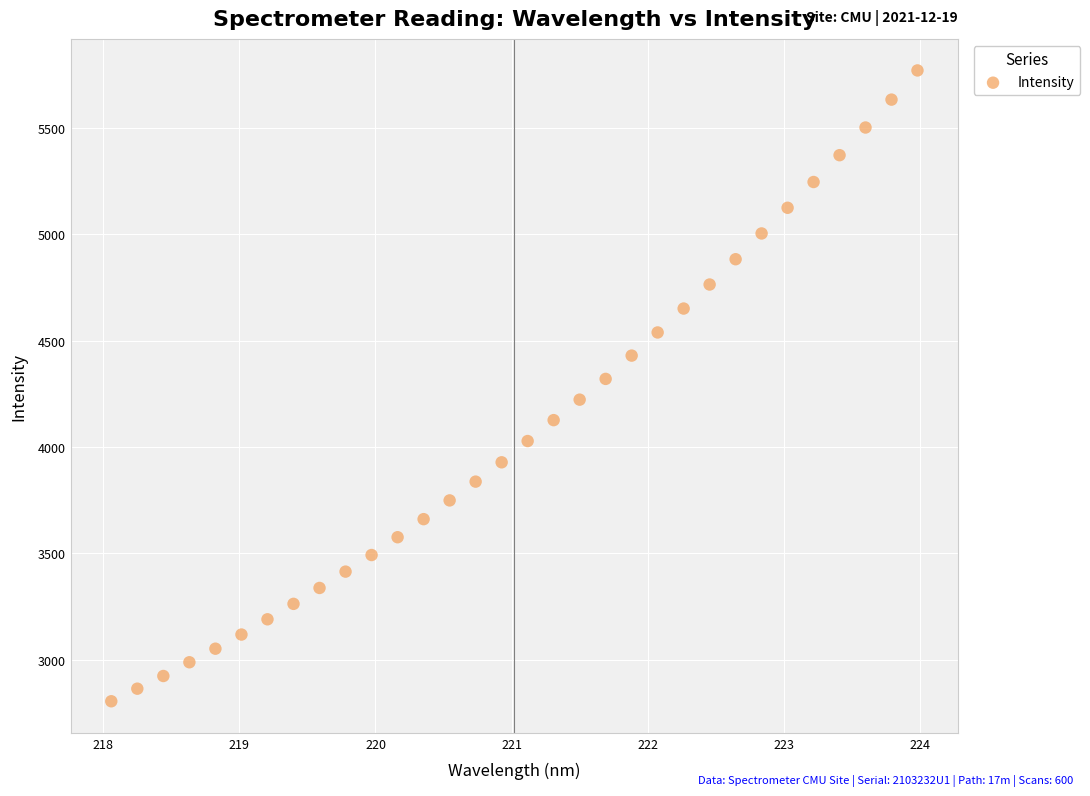

What is the range of X values (max minus min)?

5.9